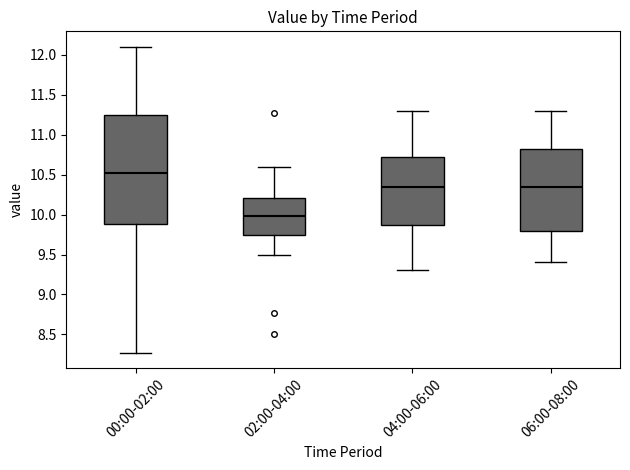

Which box has the lowest median line?

02:00-04:00